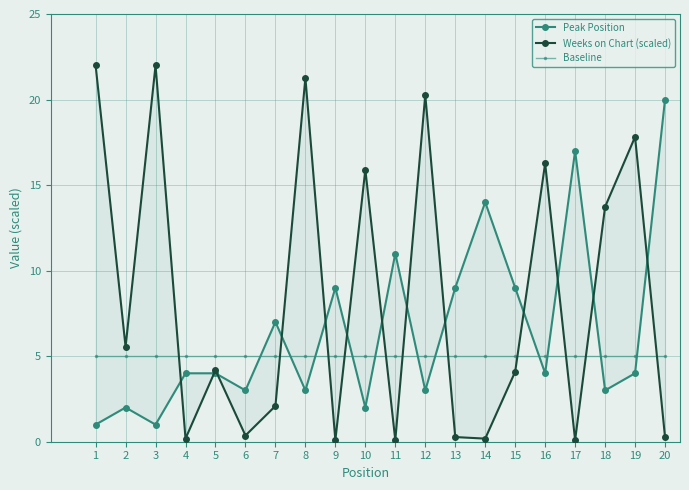

Reading left to right, transcribe all the data shown in this chart.

Peak Position: 1.0	2.0	1.0	4.0	4.0	3.0	7.0	3.0	9.0	2.0	11.0	3.0	9.0	14.0	9.0	4.0	17.0	3.0	4.0	20.0
Weeks on Chart (scaled): 22.0	5.5	22.0	0.2	4.2	0.4	2.1	21.3	0.1	15.9	0.1	20.3	0.3	0.2	4.1	16.3	0.1	13.7	17.8	0.3
Baseline: 5.0	5.0	5.0	5.0	5.0	5.0	5.0	5.0	5.0	5.0	5.0	5.0	5.0	5.0	5.0	5.0	5.0	5.0	5.0	5.0